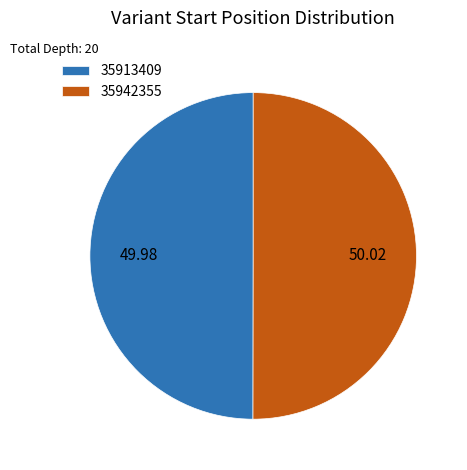

What is the ratio of the value at 35942355 to the value at 35913409?

1.0